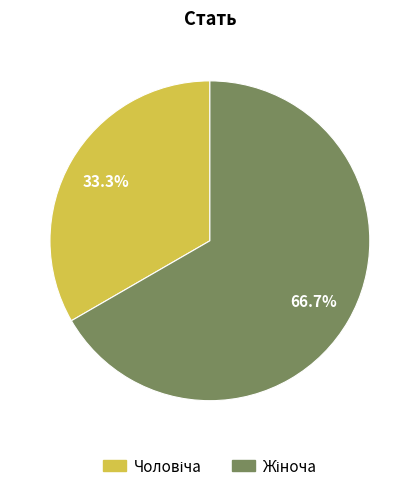

Does any single category account for the majority?

Yes